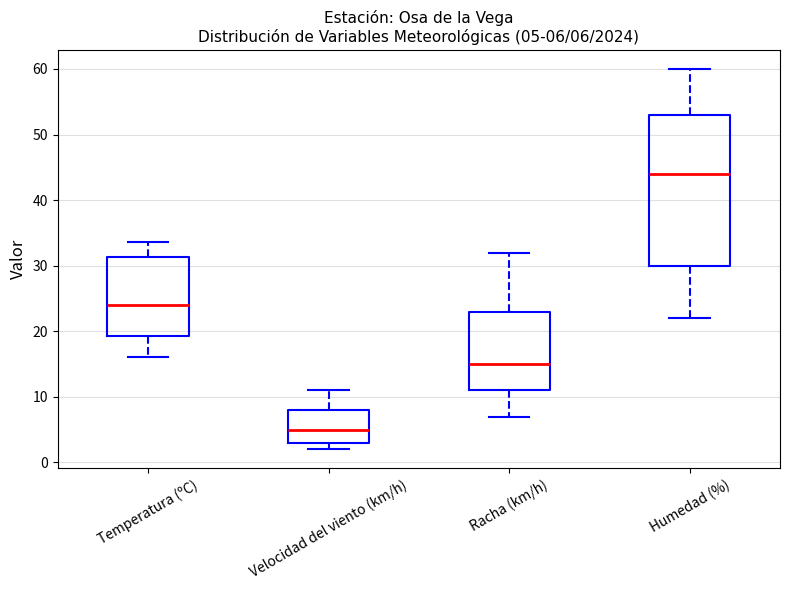

Comparing the boxes themselves (not the whiskers), which one is the tallest?

Humedad (%)